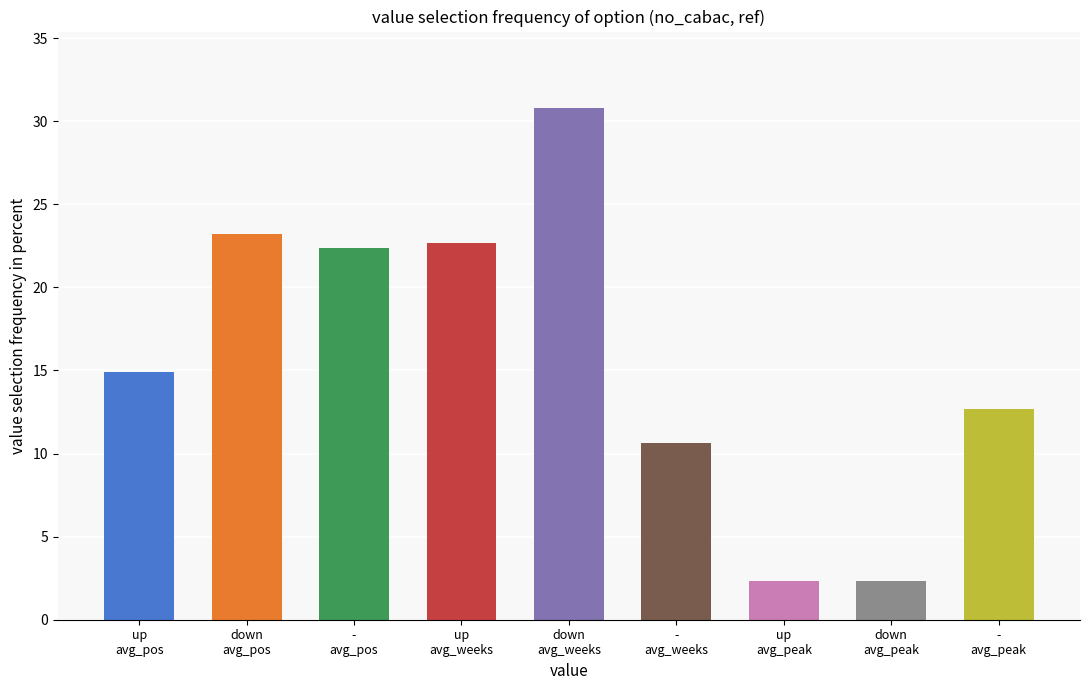

What is the value of the 2nd bar from the left?

23.2